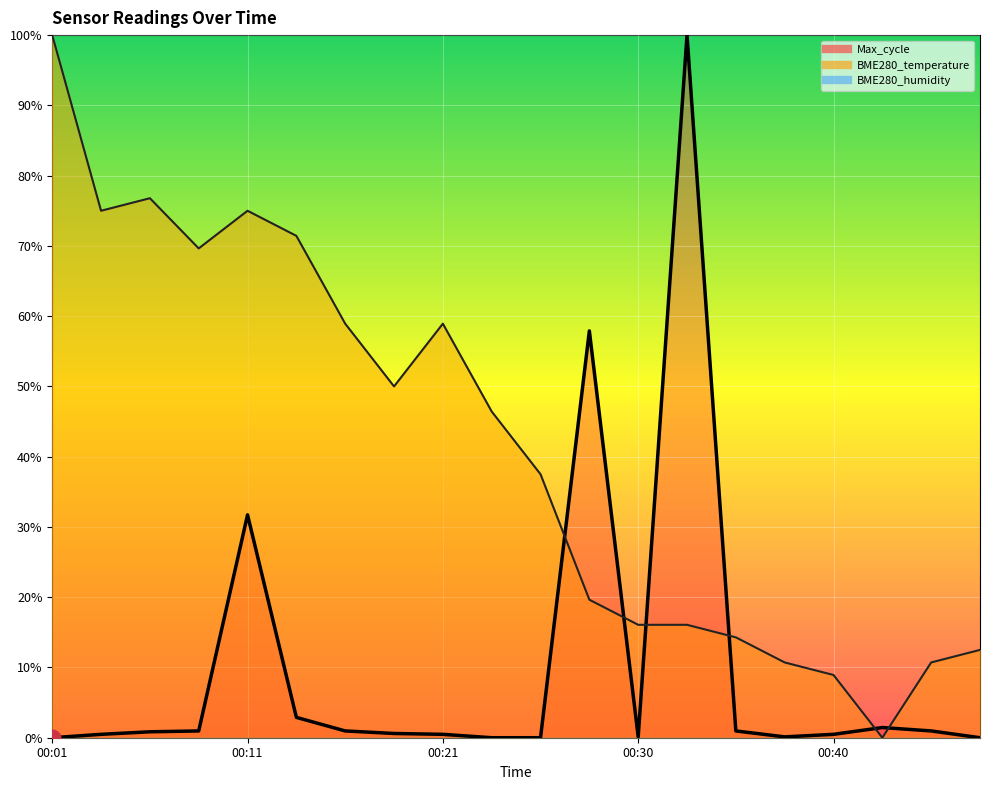

True or false: BME280_temperature and Max_cycle intersect in this chart.

True